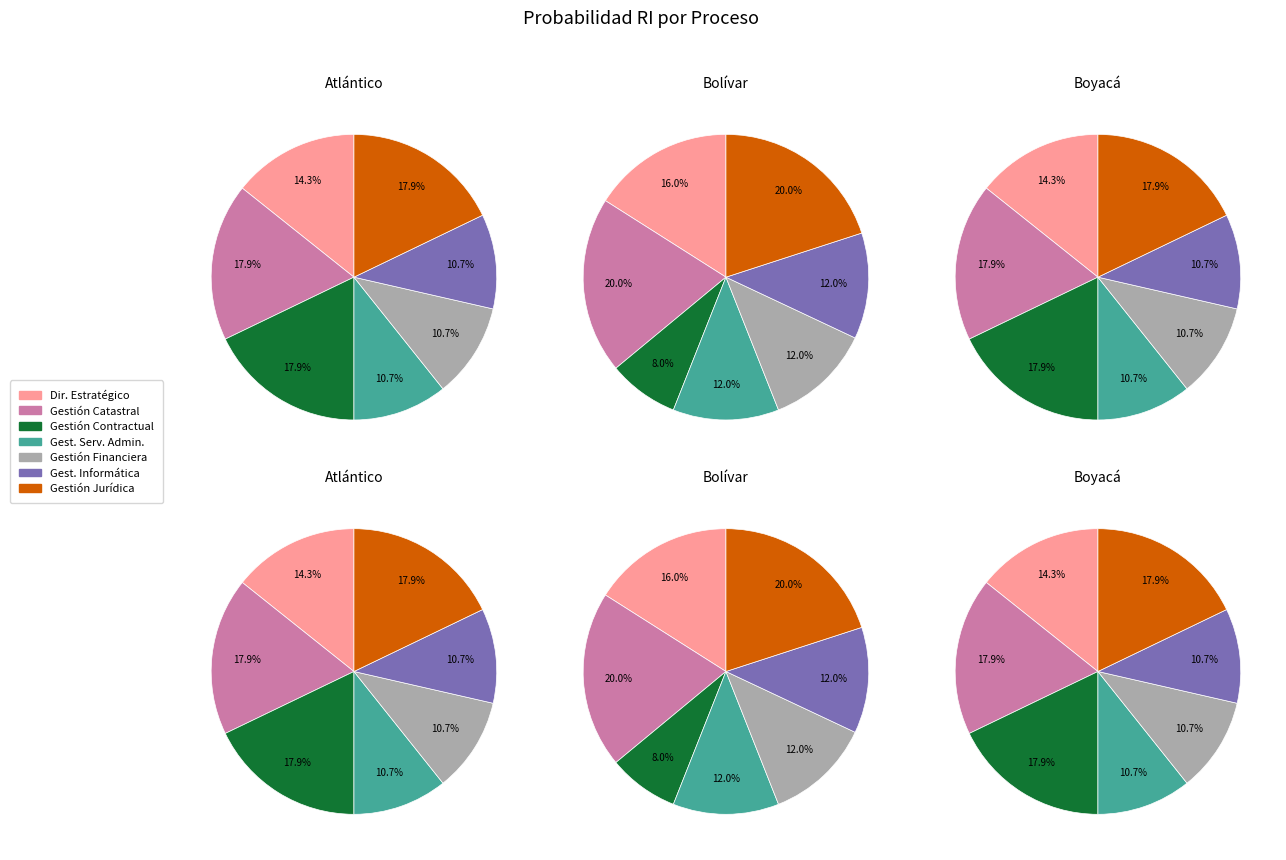

Combined, what portion of the pie is Direccionamiento Estratégico y Planeación and Gestión Contractual?

32.1%